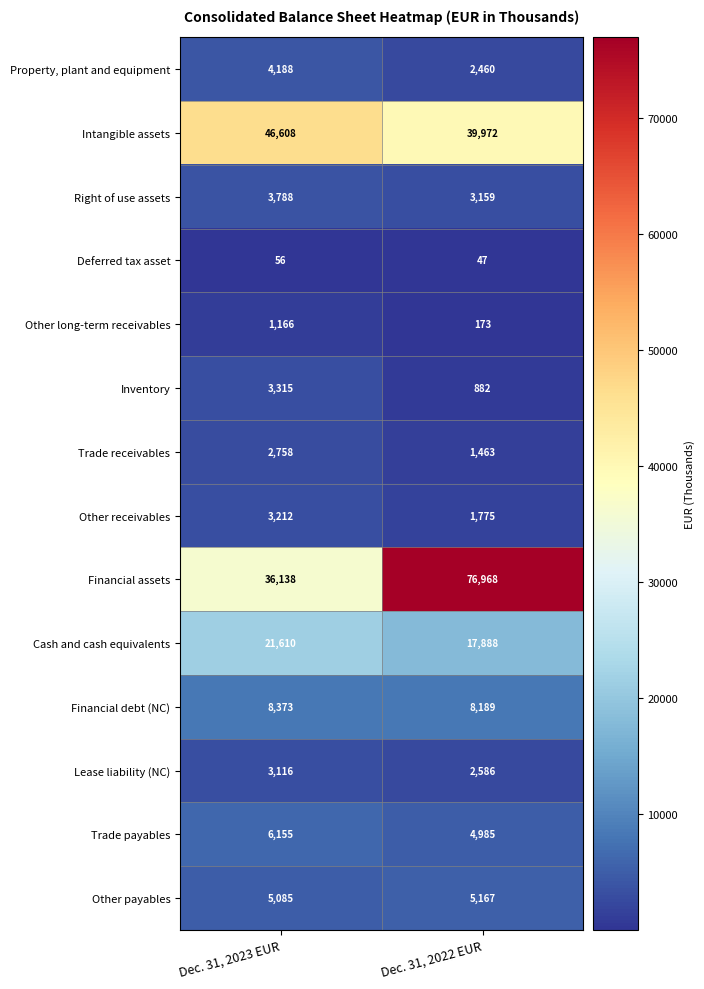

Reading left to right, extract all data points from this chart.

Property, plant and equipment: Dec. 31, 2023 EUR=4188	Dec. 31, 2022 EUR=2460
Intangible assets: Dec. 31, 2023 EUR=46608	Dec. 31, 2022 EUR=39972
Right of use assets: Dec. 31, 2023 EUR=3788	Dec. 31, 2022 EUR=3159
Deferred tax asset: Dec. 31, 2023 EUR=56	Dec. 31, 2022 EUR=47
Other long-term receivables: Dec. 31, 2023 EUR=1166	Dec. 31, 2022 EUR=173
Inventory: Dec. 31, 2023 EUR=3315	Dec. 31, 2022 EUR=882
Trade receivables: Dec. 31, 2023 EUR=2758	Dec. 31, 2022 EUR=1463
Other receivables: Dec. 31, 2023 EUR=3212	Dec. 31, 2022 EUR=1775
Financial assets: Dec. 31, 2023 EUR=36138	Dec. 31, 2022 EUR=76968
Cash and cash equivalents: Dec. 31, 2023 EUR=21610	Dec. 31, 2022 EUR=17888
Financial debt (NC): Dec. 31, 2023 EUR=8373	Dec. 31, 2022 EUR=8189
Lease liability (NC): Dec. 31, 2023 EUR=3116	Dec. 31, 2022 EUR=2586
Trade payables: Dec. 31, 2023 EUR=6155	Dec. 31, 2022 EUR=4985
Other payables: Dec. 31, 2023 EUR=5085	Dec. 31, 2022 EUR=5167